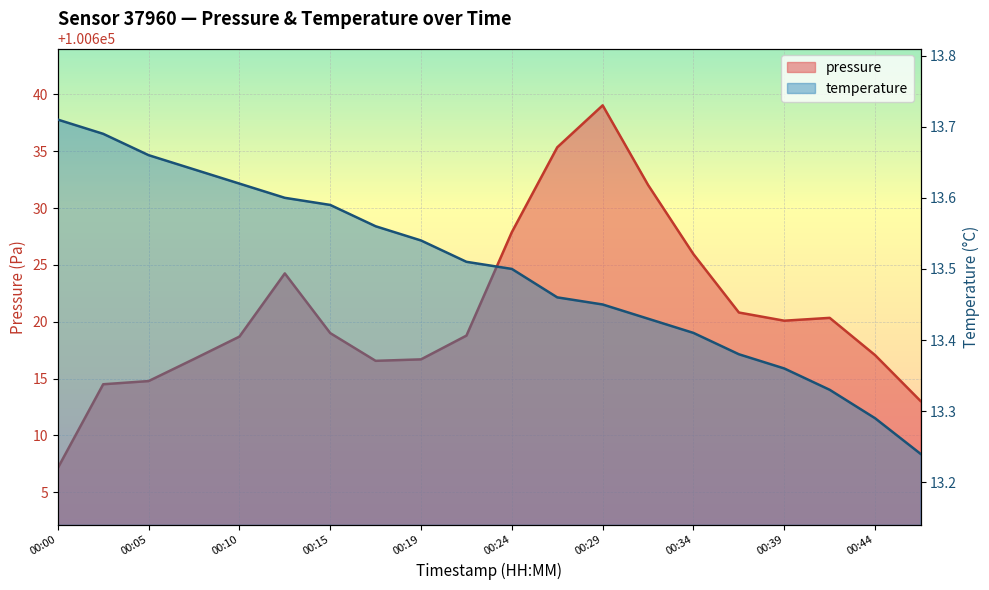

What is the label of the 19th point from the right?

00:05